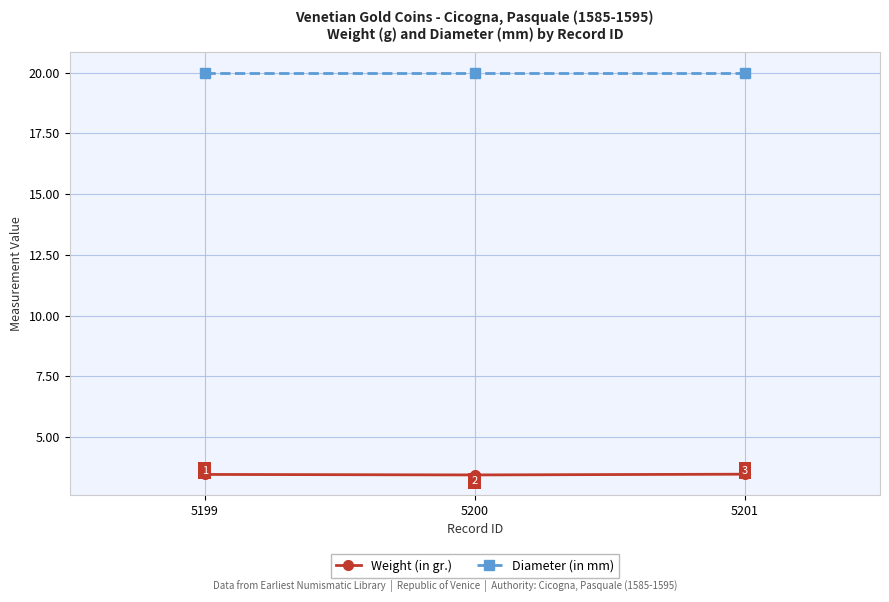

At 5200, list the series in order from largest to smallest.

Diameter (in mm), Weight (in gr.)